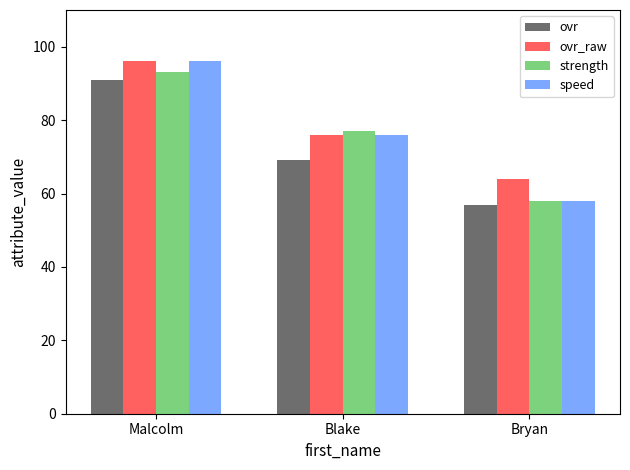

At which category does the chart reach its minimum across all series?

Bryan